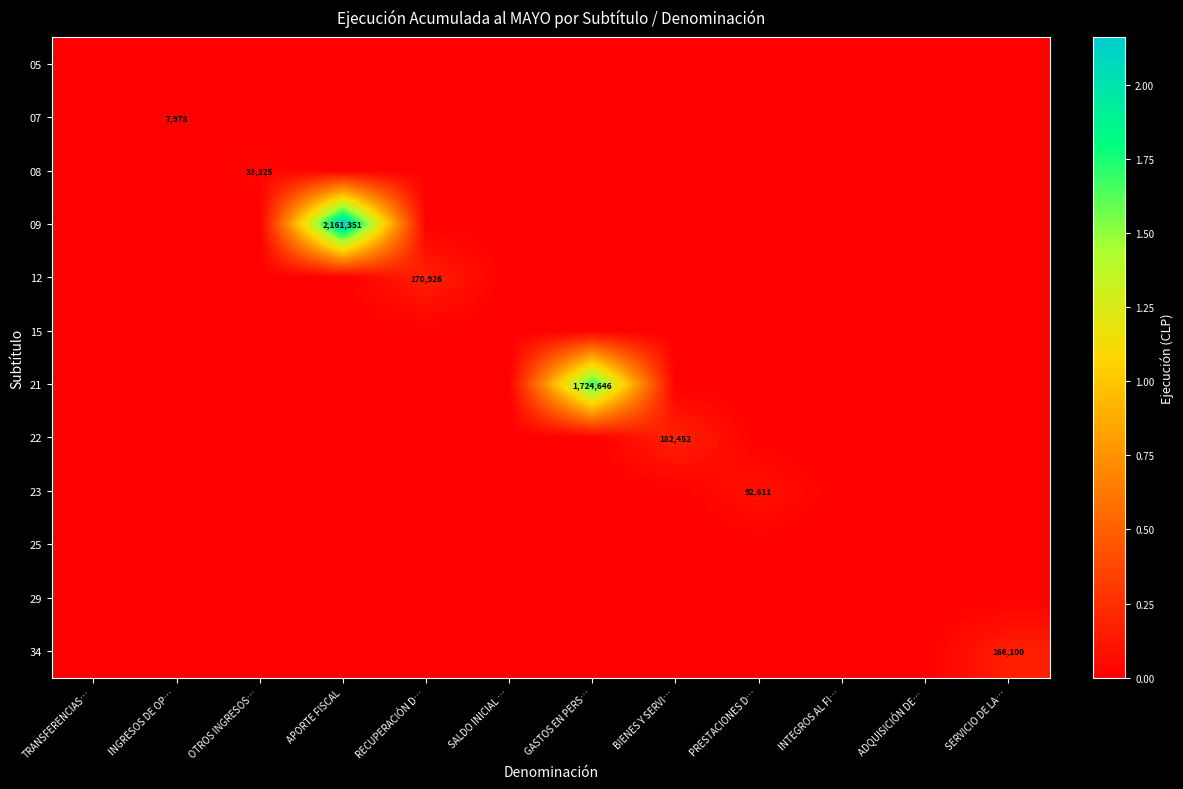

True or false: 23 has a value of 137686 at PRESTACIONES D….

False